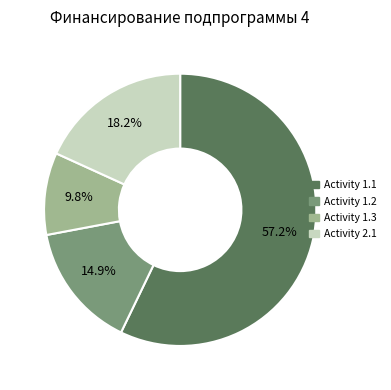

Does any single category account for the majority?

Yes